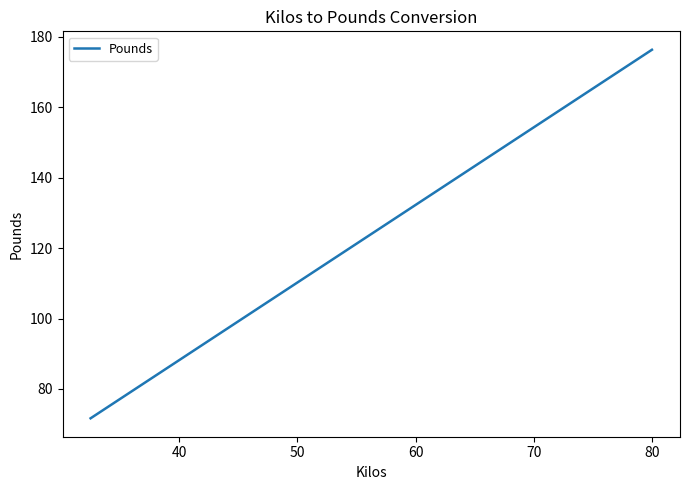

What is the smallest value displayed?

71.7